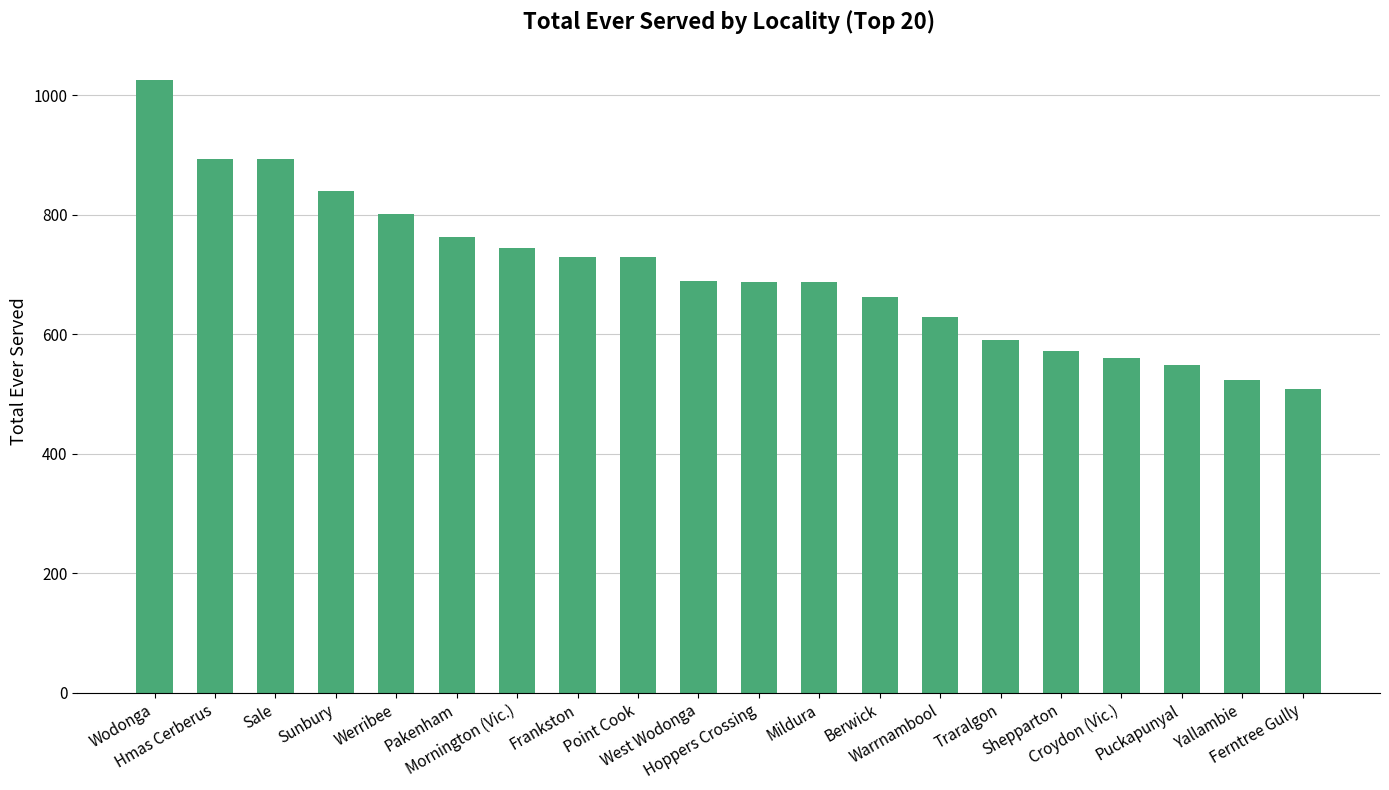

How many bars are there in total?

20